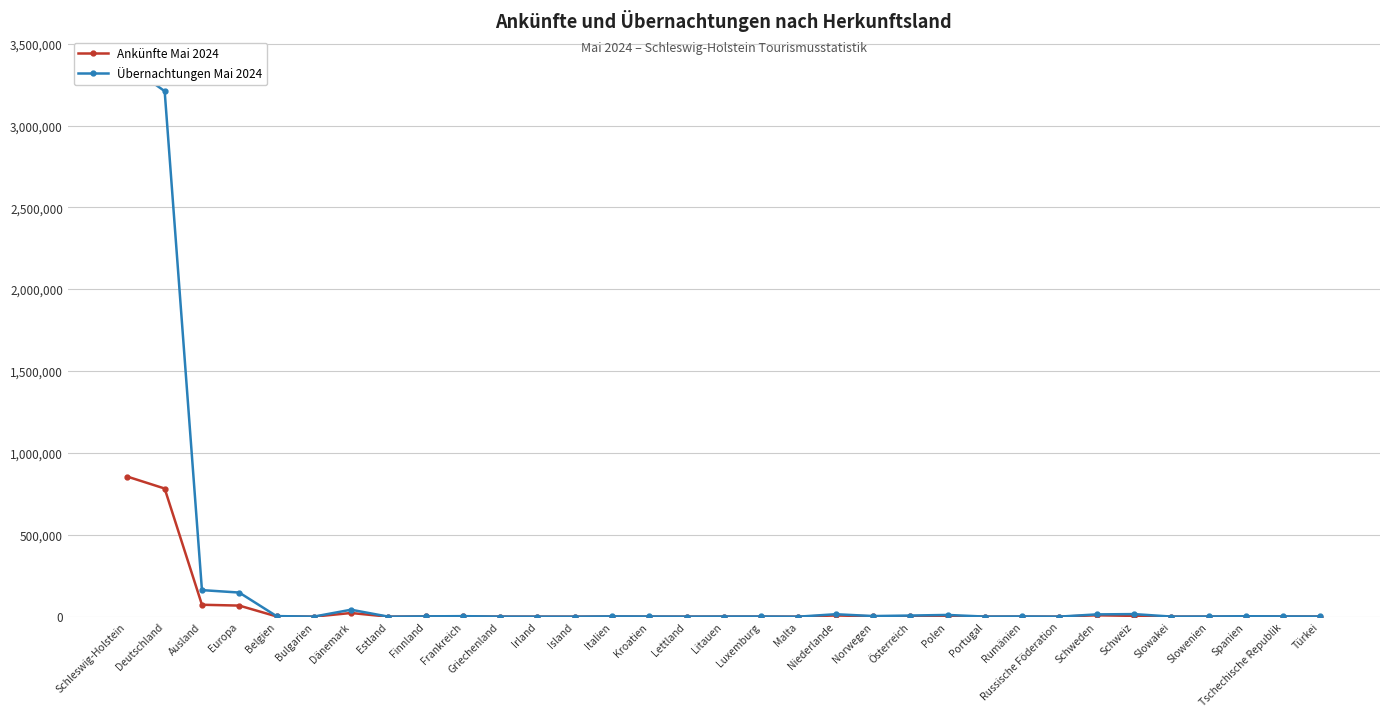

At how many categories does at least one series exceed 826307?

2